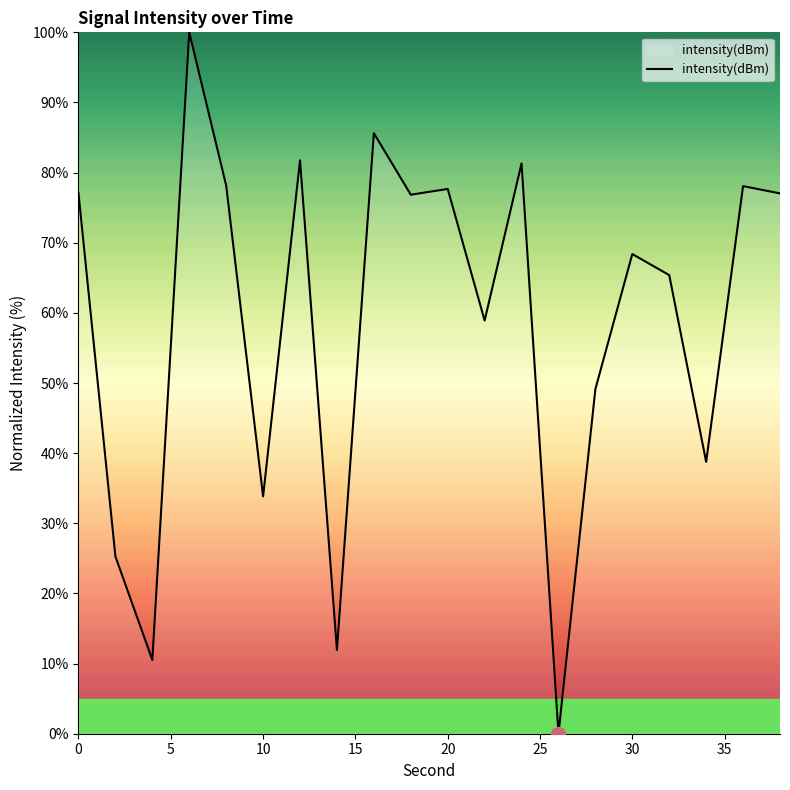

How many categories are shown in the chart?

20